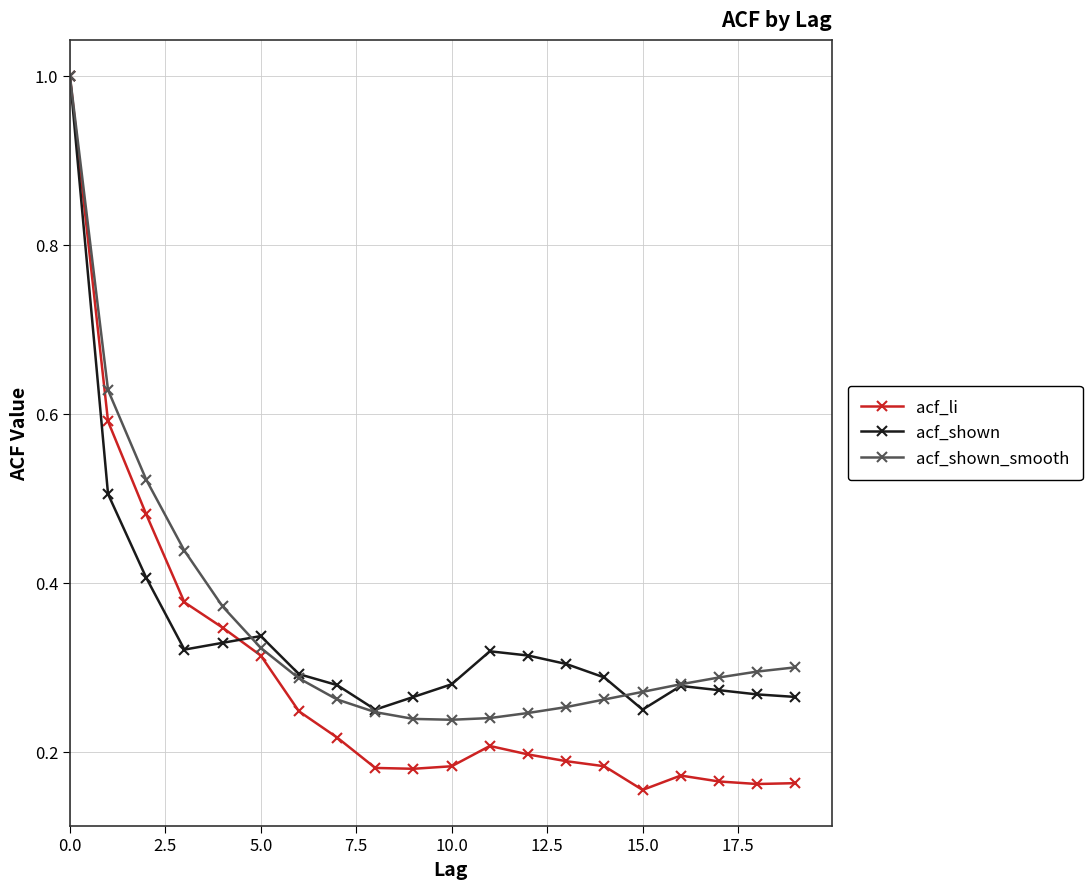

Does the chart have visible grid lines?

Yes